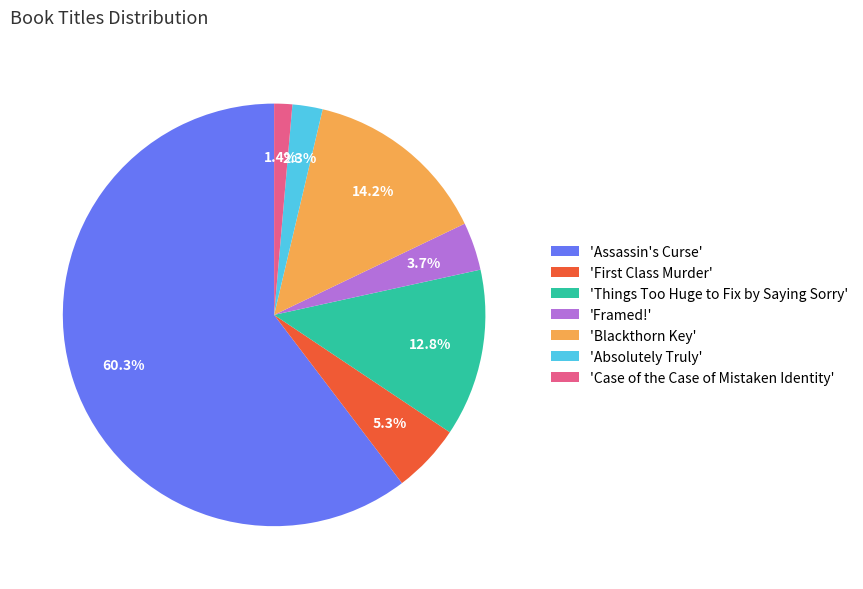

Approximately how many times larger is the value at 'Case of the Case of Mistaken Identity' compared to 'Absolutely Truly'?

0.6